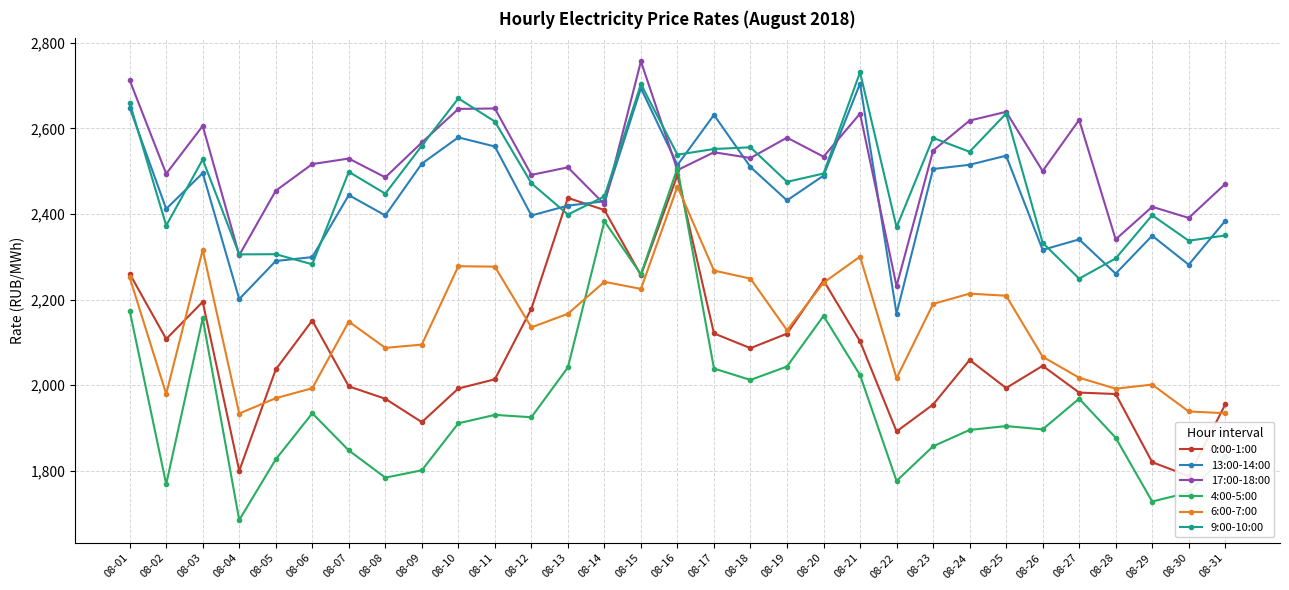

How many interior local peaks does the 9:00-10:00 series have?

10